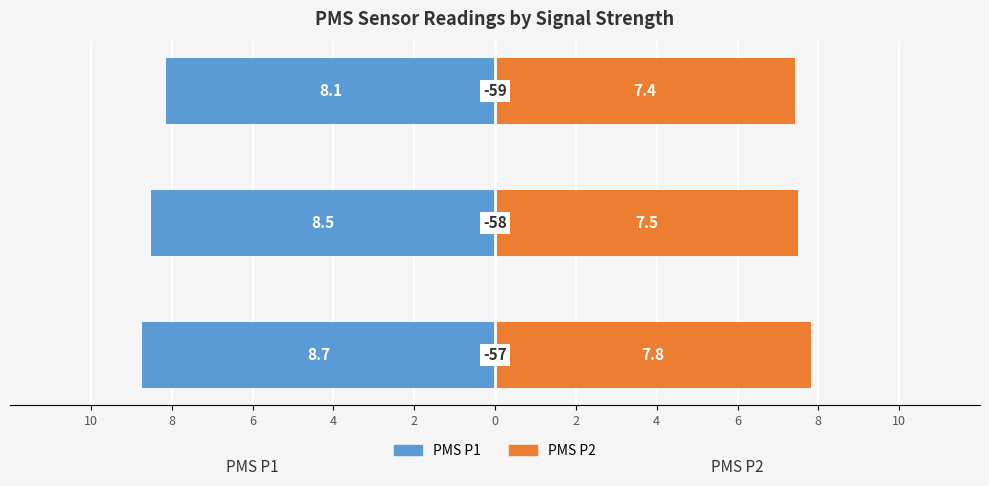

What is the value of the PMS P1 bar at the 1st from the left?

-8.7